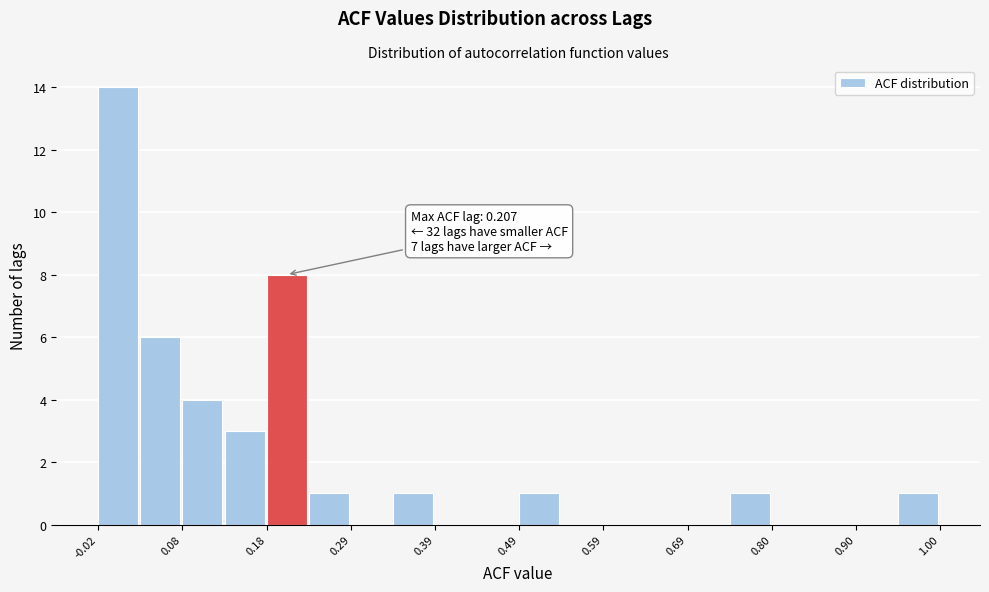

Around what value on the x-axis is the tallest bar? Give the approximate position of its centre, as read against the axis.

0.00